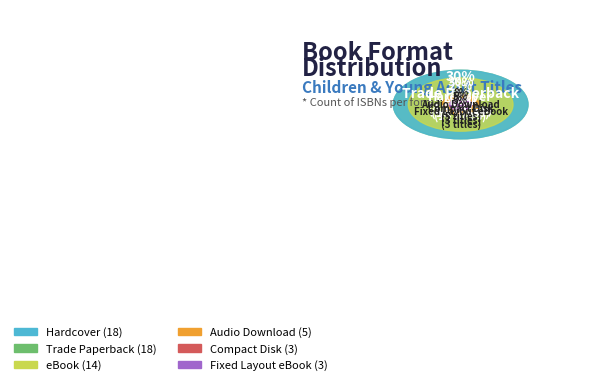

Which has a higher value, Compact Disk or eBook?

eBook